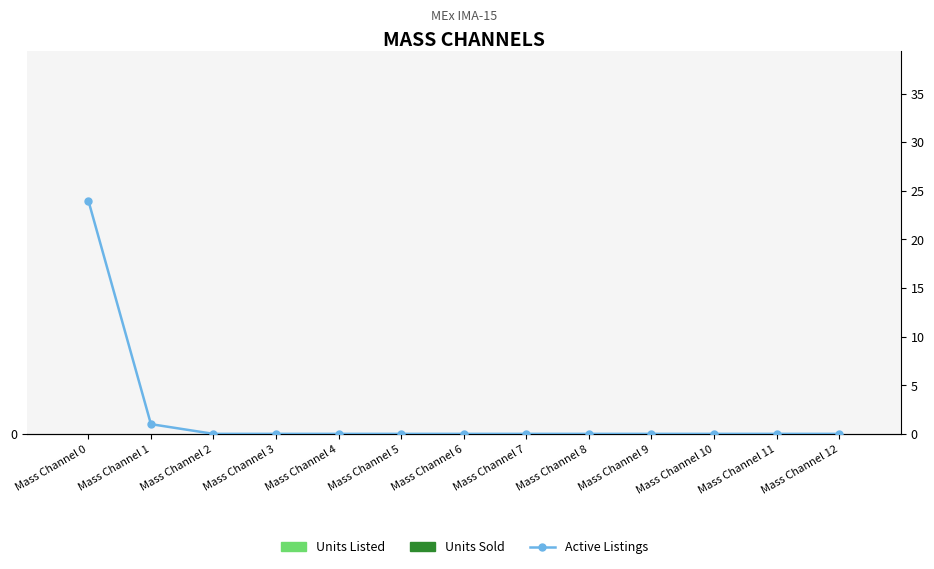

Count the number of data series in this chart.

3